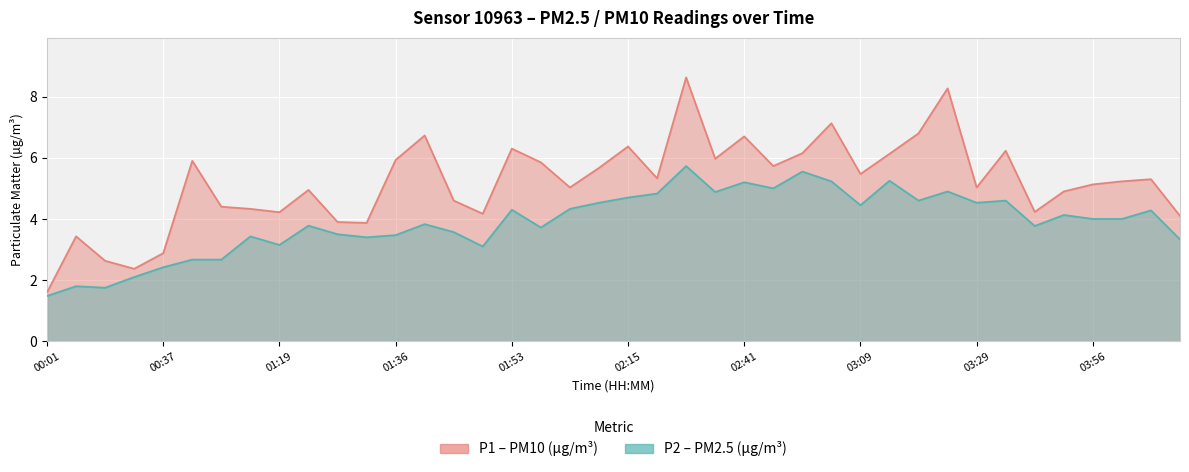

Which series has the largest total across all categories?

P1